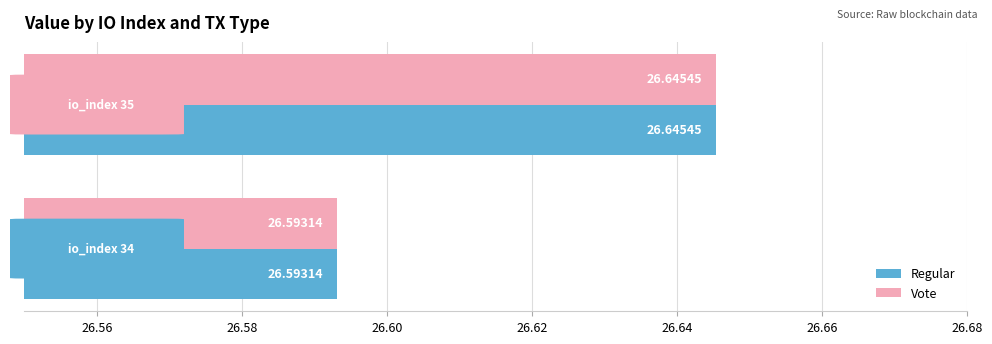

What is the sum of all Vote values?

53.2